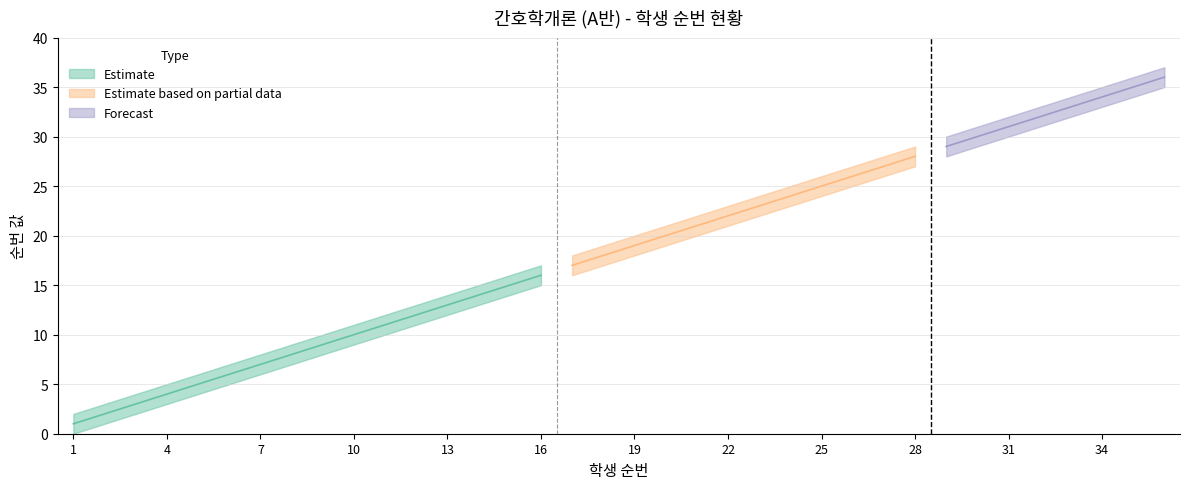

Is the value of 순번_lower at 32 greater than the value of 순번 at 22?

Yes